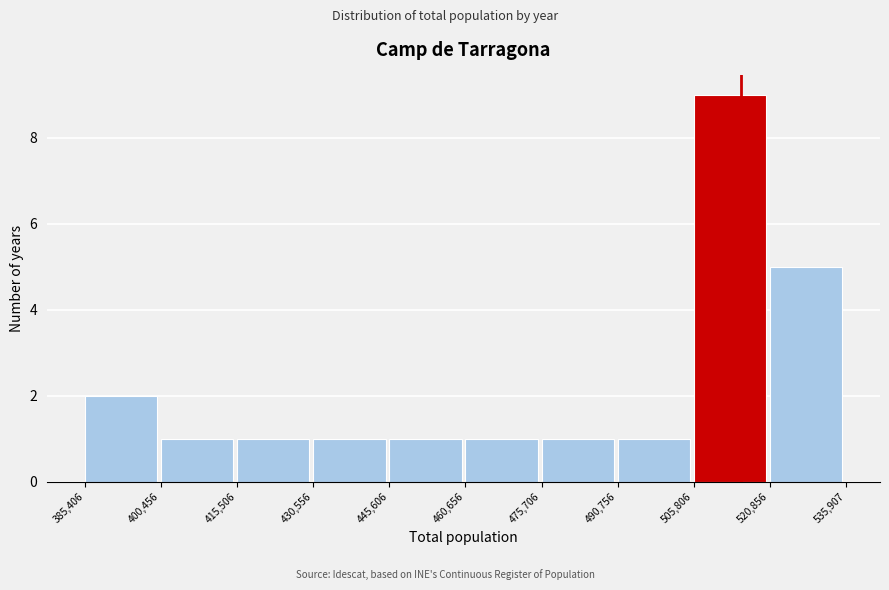

Which range on the x-axis has the tallest bar?

505,806 to 520,856